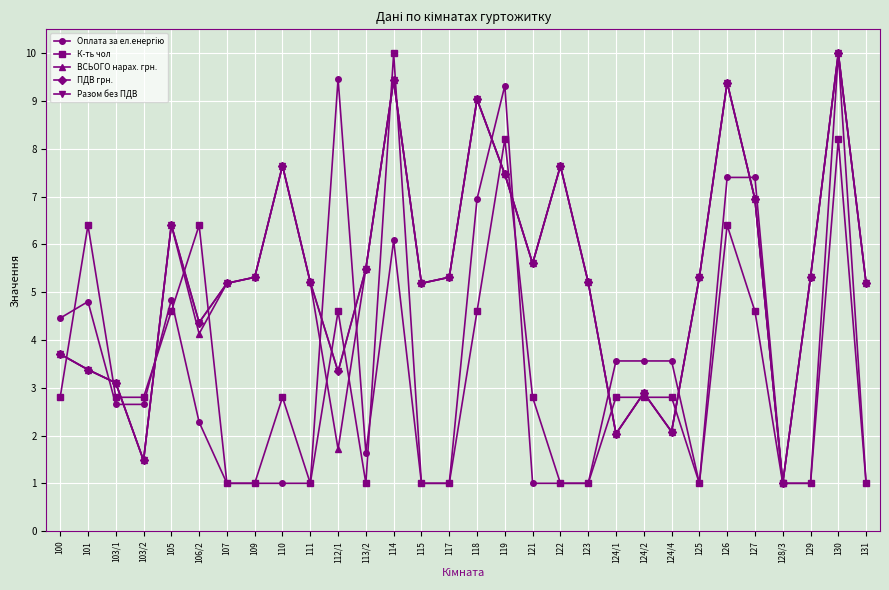

The ВСЬОГО нарах. грн. series shows 13.4 at 119. True or false?

False